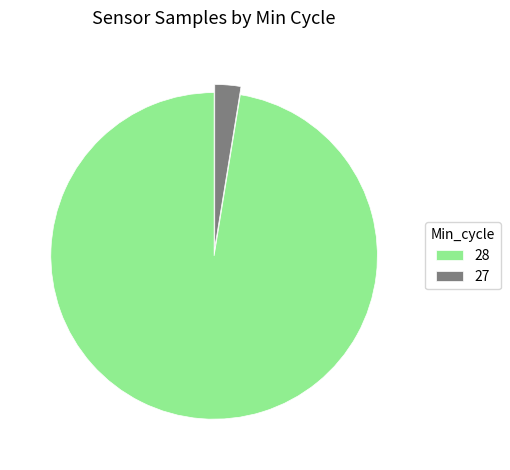

True or false: 28 accounts for 22% of the total.

False